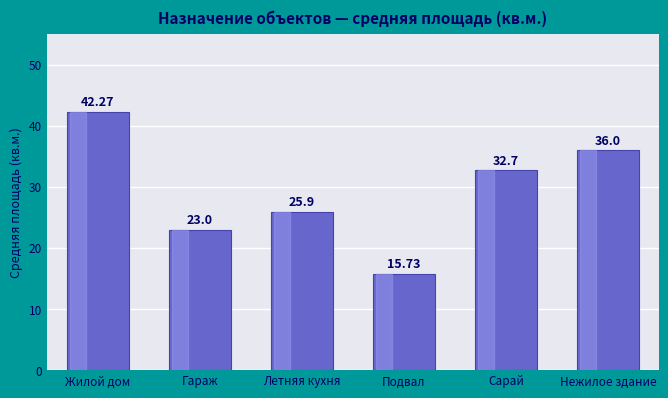

At which category does the chart reach its minimum across all series?

Подвал